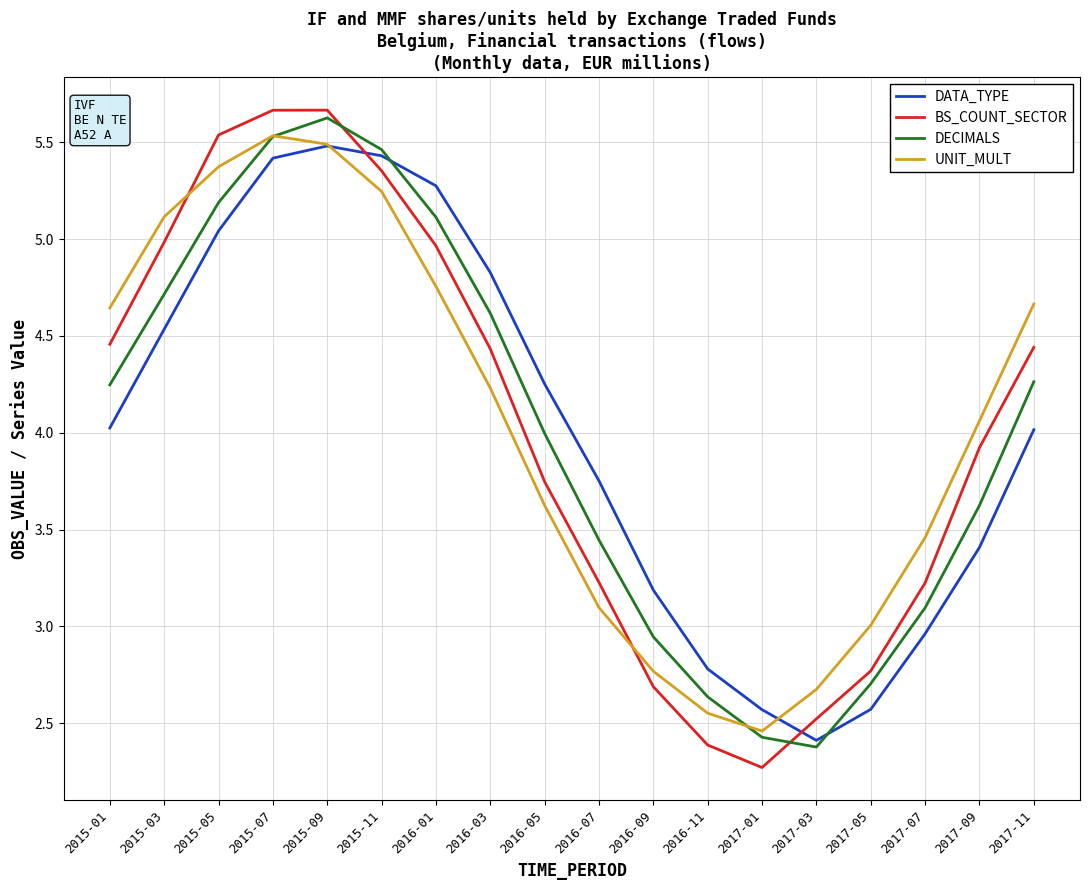

How many series are shown in this chart?

4